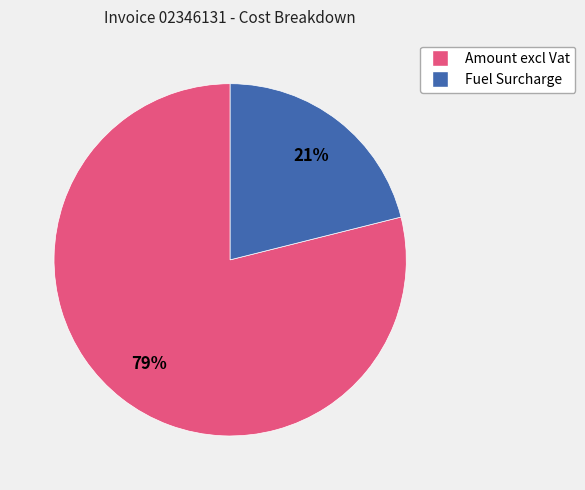

What percentage is the Fuel Surcharge slice, to the nearest percent?

21%